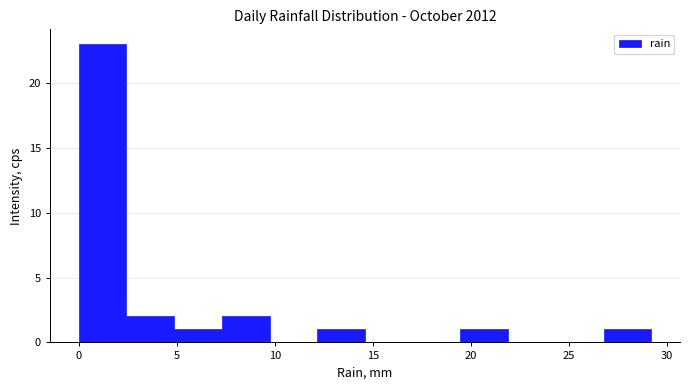

Over which range of the x-axis is the bar tallest?

0.0 to 2.5